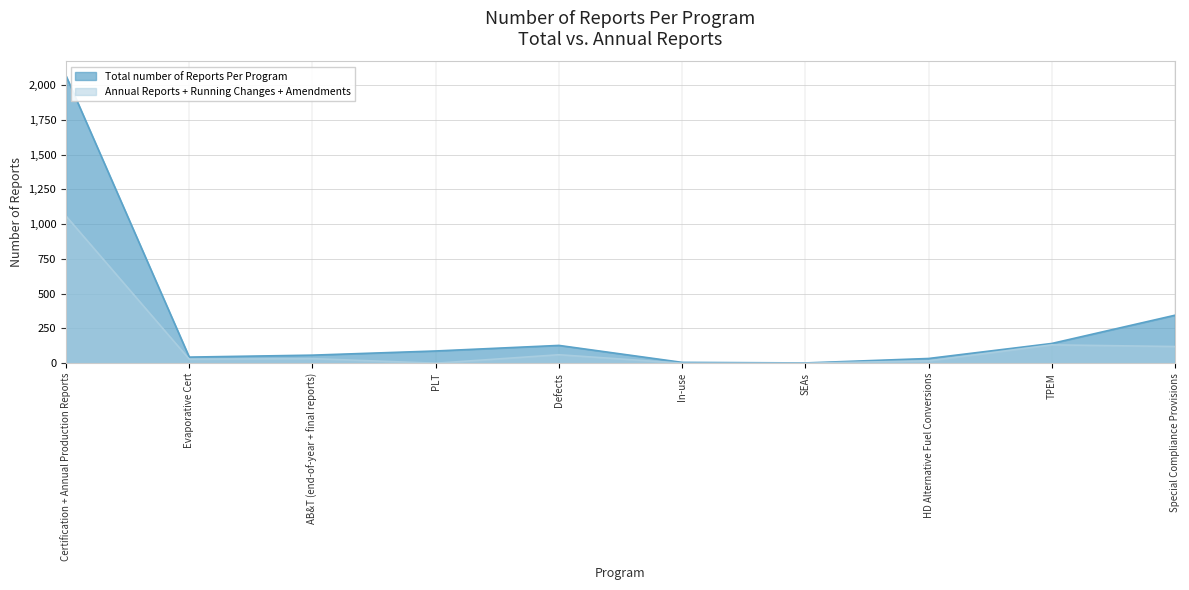

Rank the categories by Total number of Reports Per Program value from lowest to highest.

SEAs, In-use, HD Alternative Fuel Conversions, Evaporative Cert, AB&T (end-of-year + final reports), PLT, Defects, TPEM, Special Compliance Provisions, Certification + Annual Production Reports